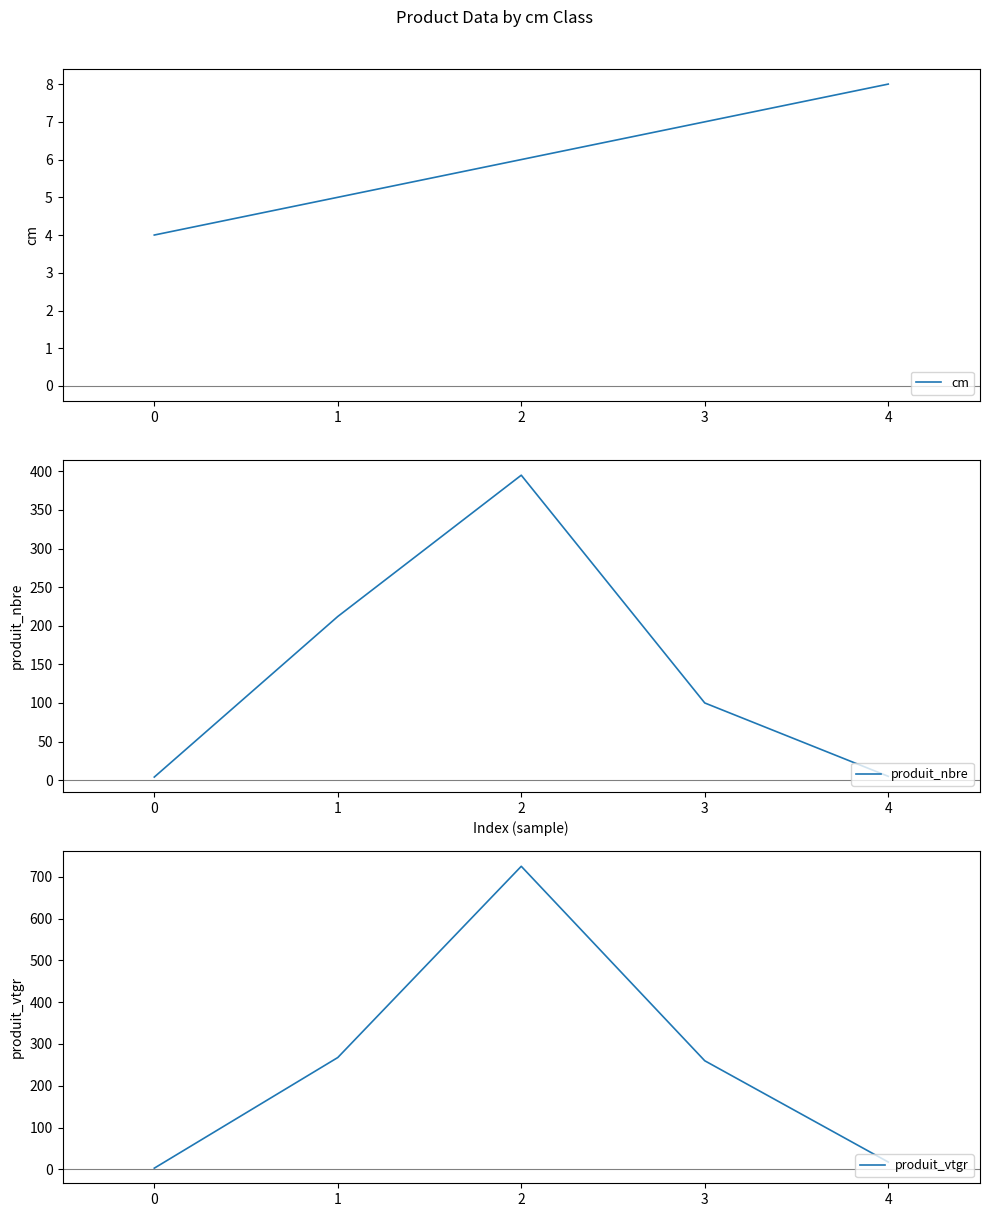

True or false: cm has a value of 5 at 1.

True